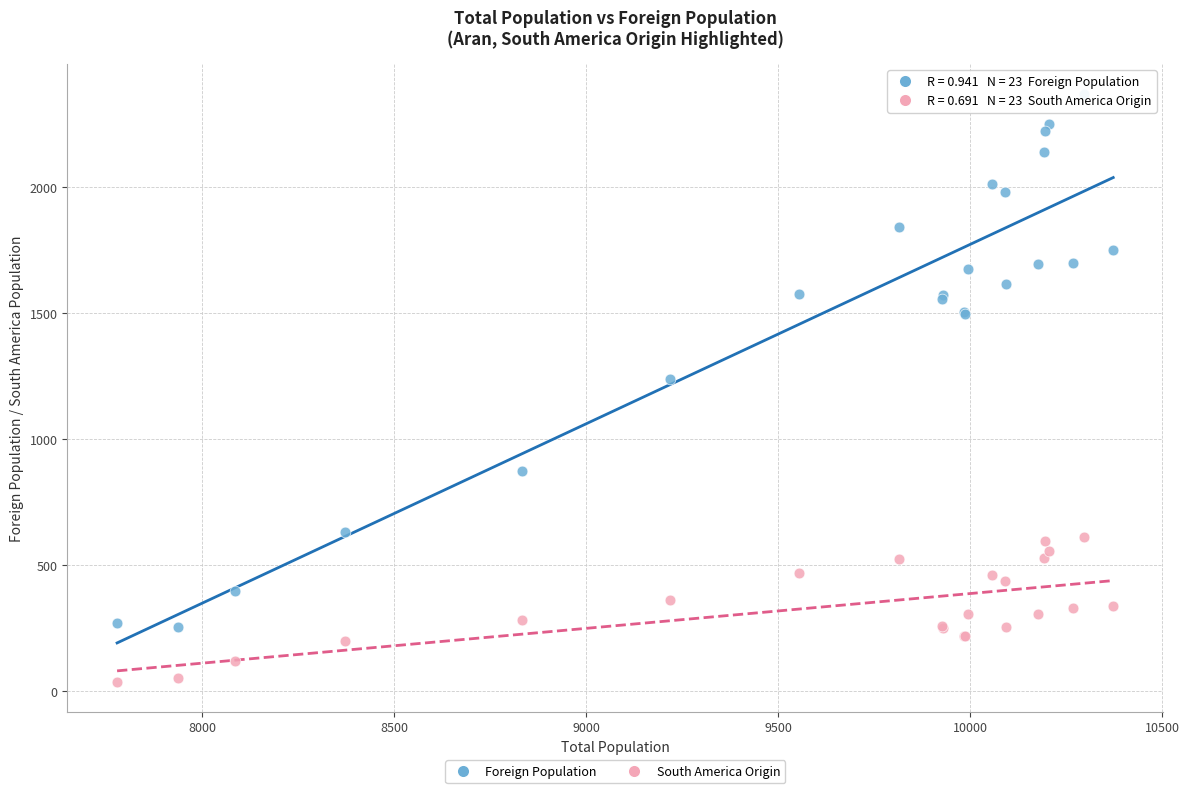

Which series contains the lowest Y value?

South America Origin